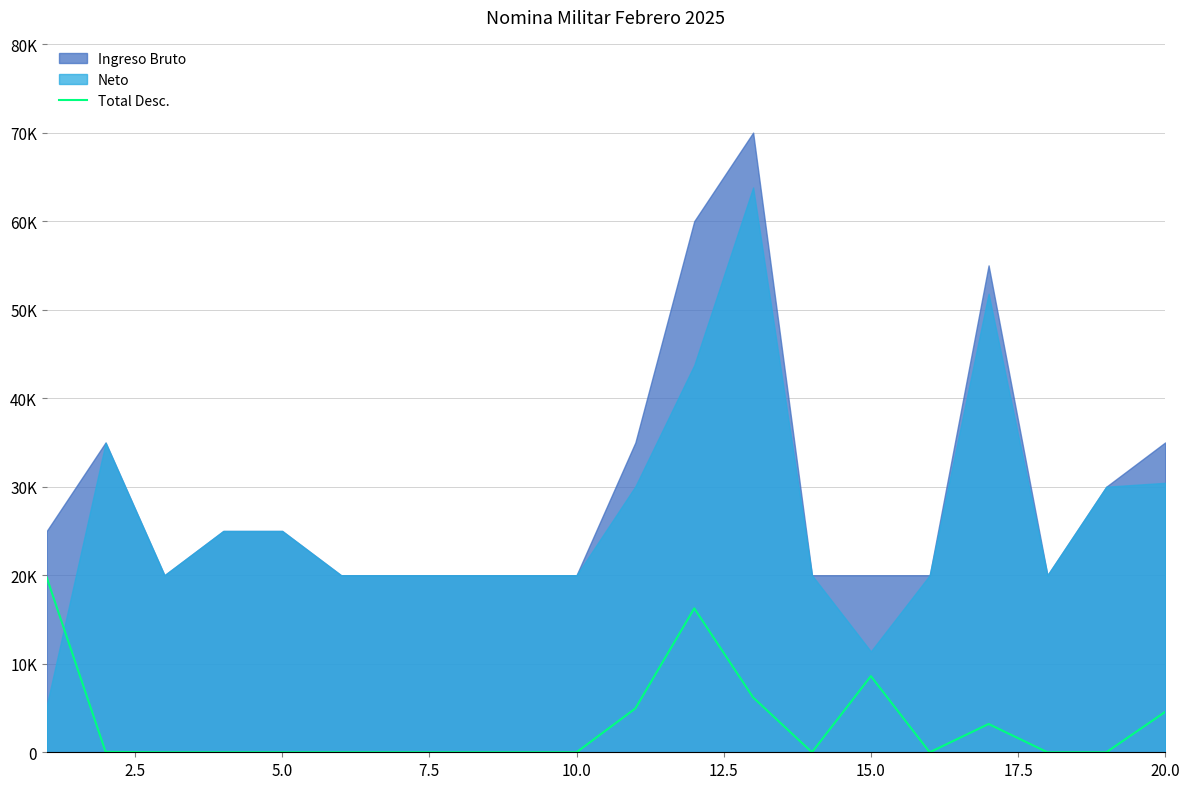

How many lines are shown in the chart?

1